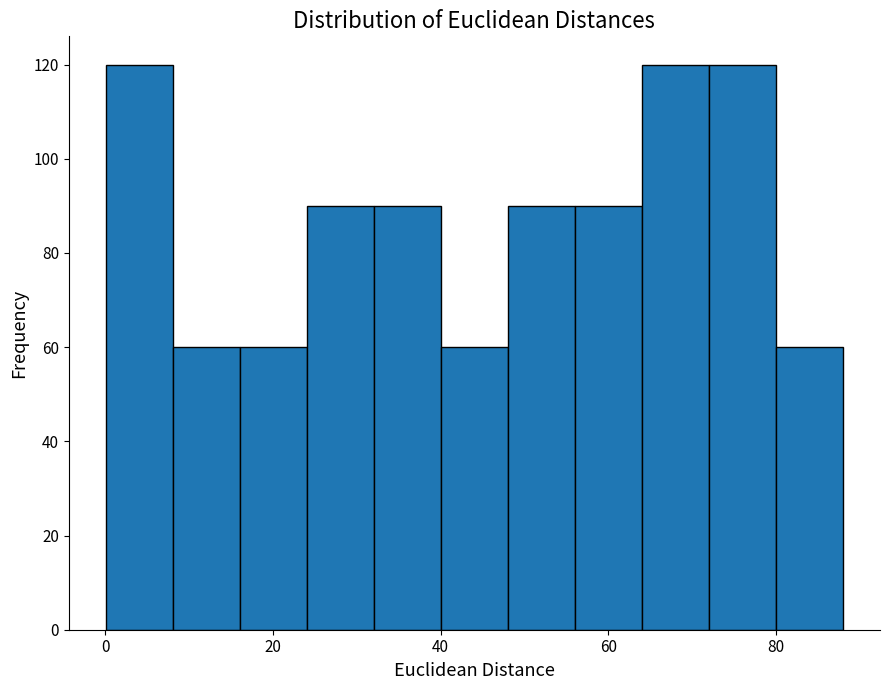

Reading left to right, transcribe this chart: for each bar, give the range it covers on the x-axis and its height. Neither the bar edges nor the heights are printed on the chart, so give them approximately, as read against the axes.

0 to 8: 120
8 to 16: 60
16 to 24: 60
24 to 32: 90
32 to 40: 90
40 to 48: 60
48 to 56: 90
56 to 64: 90
64 to 72: 120
72 to 80: 120
80 to 88: 60